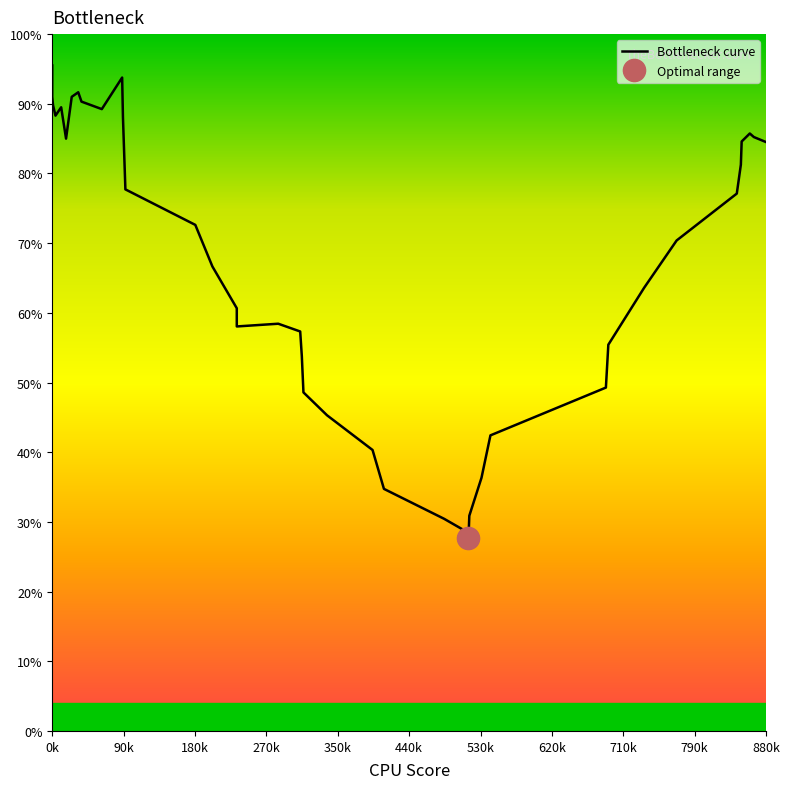

What is the average value?

67.3